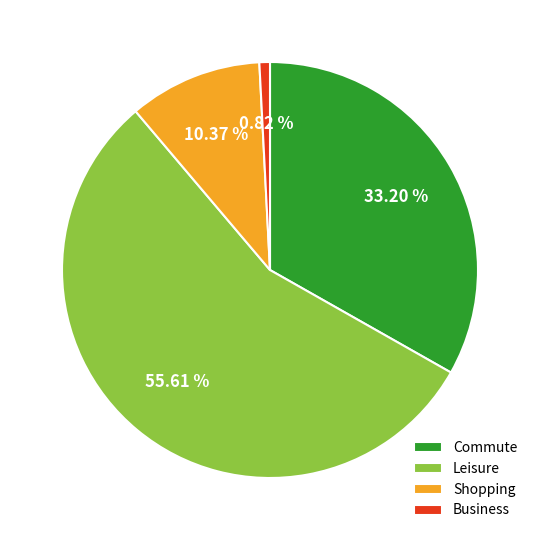

To the nearest percent, what is the average slice percentage?

25%